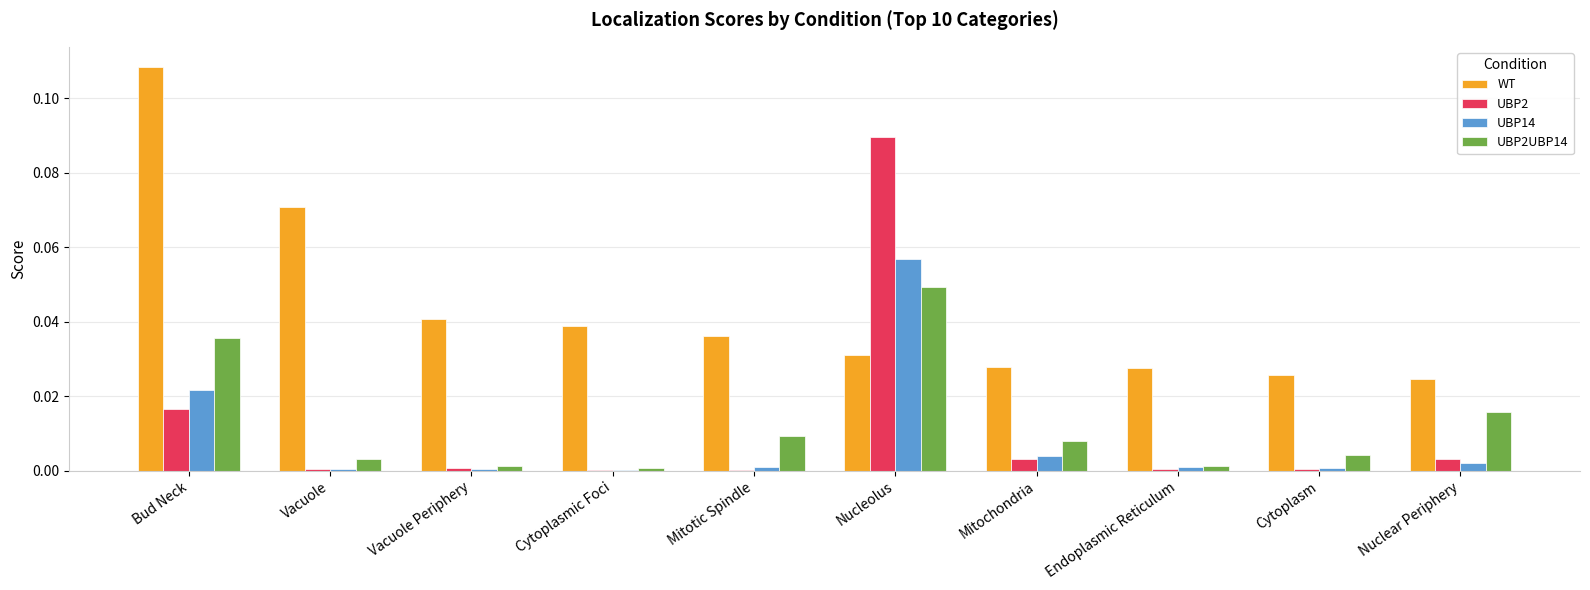

The UBP2UBP14 series shows 0.0 at Vacuole Periphery. True or false?

True